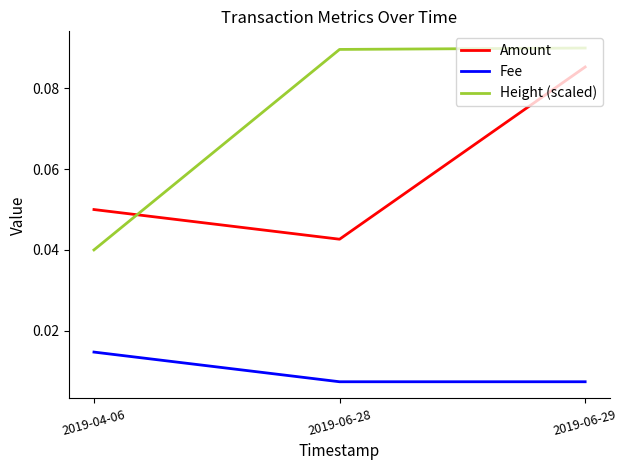

What position from the left is 2019-06-28?

2